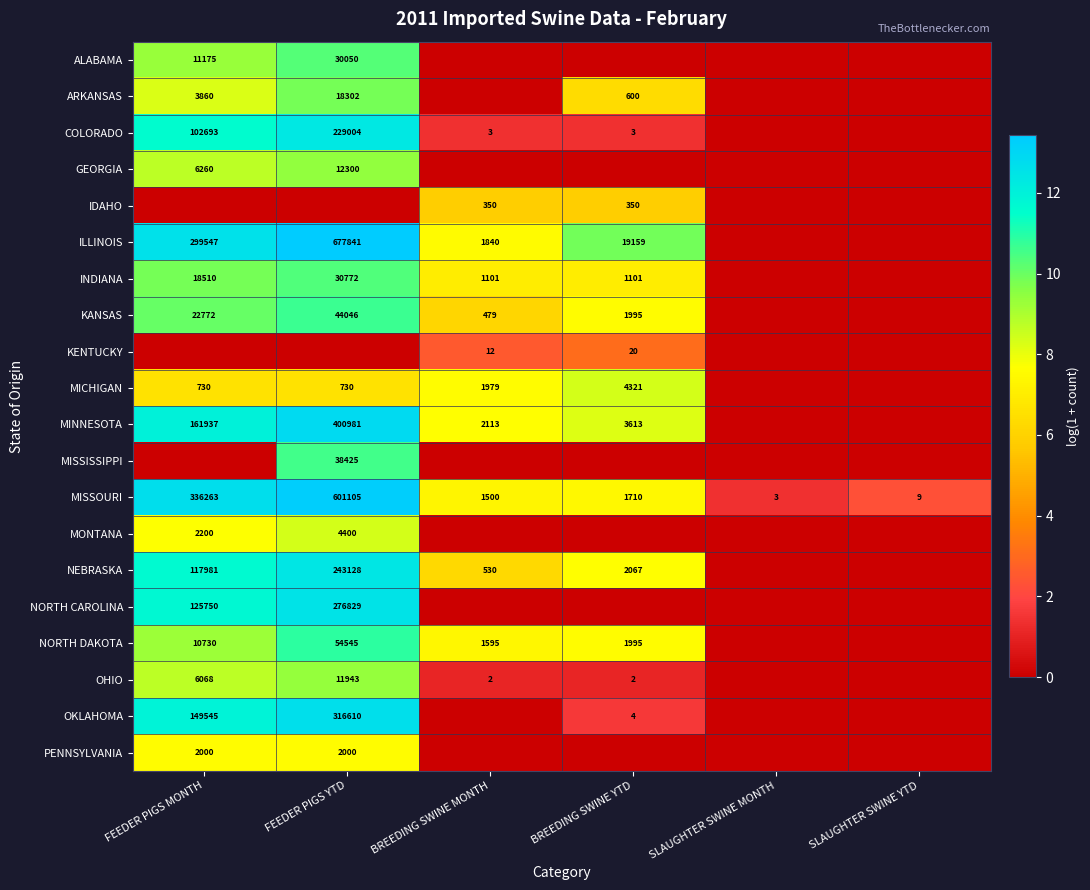

What is the sum of the NORTH DAKOTA values at FEEDER PIGS YTD and FEEDER PIGS MONTH?

65275